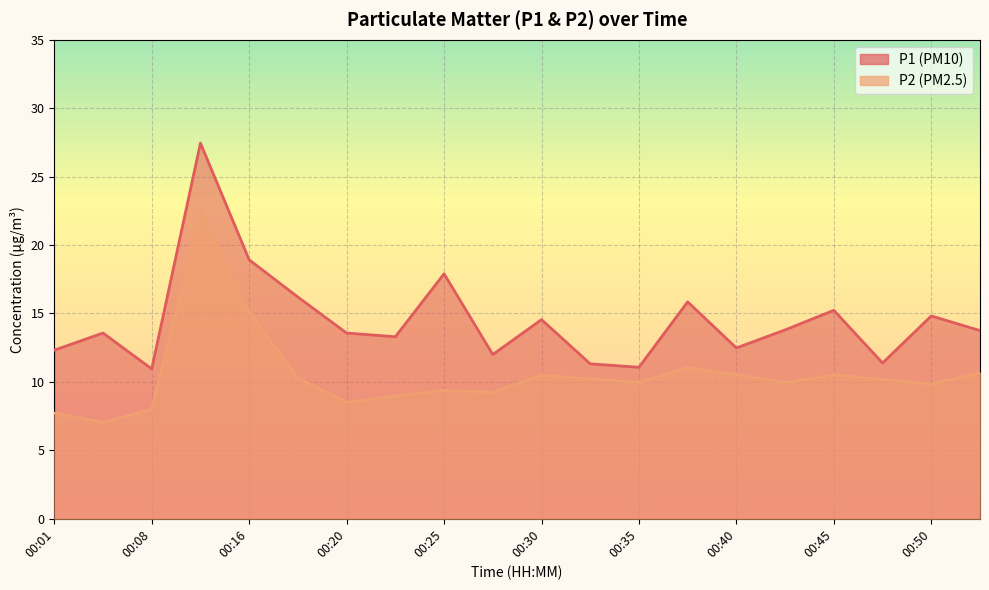

Is the value of P2 at 00:50 greater than the value of P1 at 00:28?

No